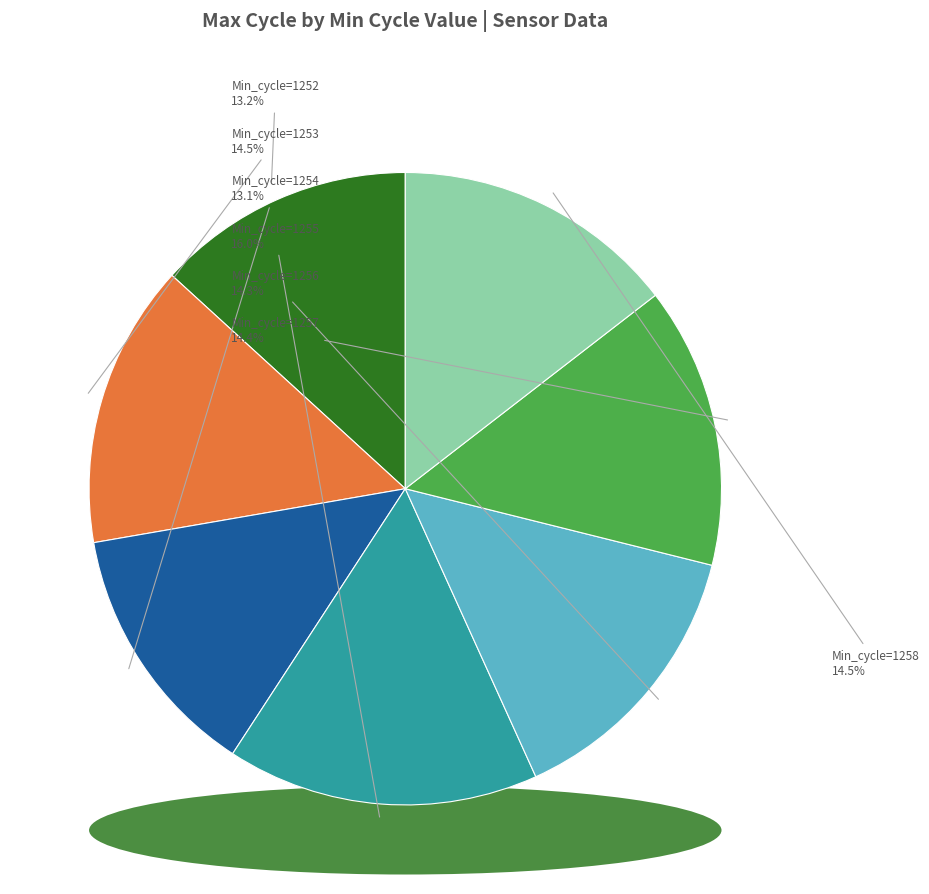

What percentage do 1256 and 1252 together represent?

27.5%